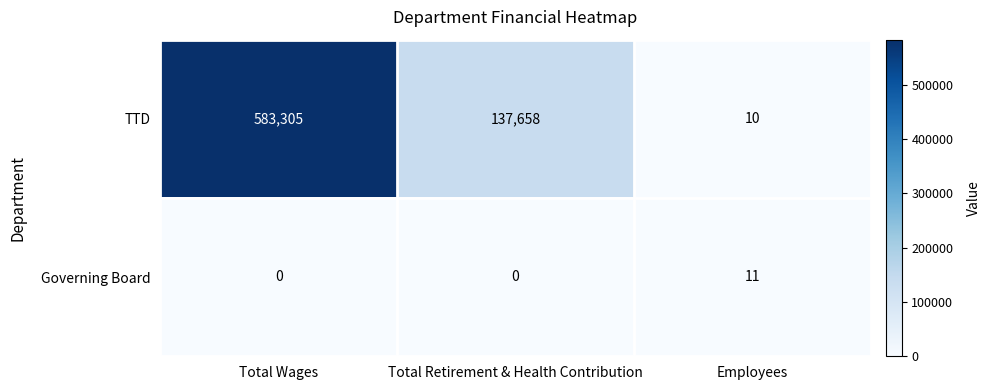

How many categories are shown in the chart?

3